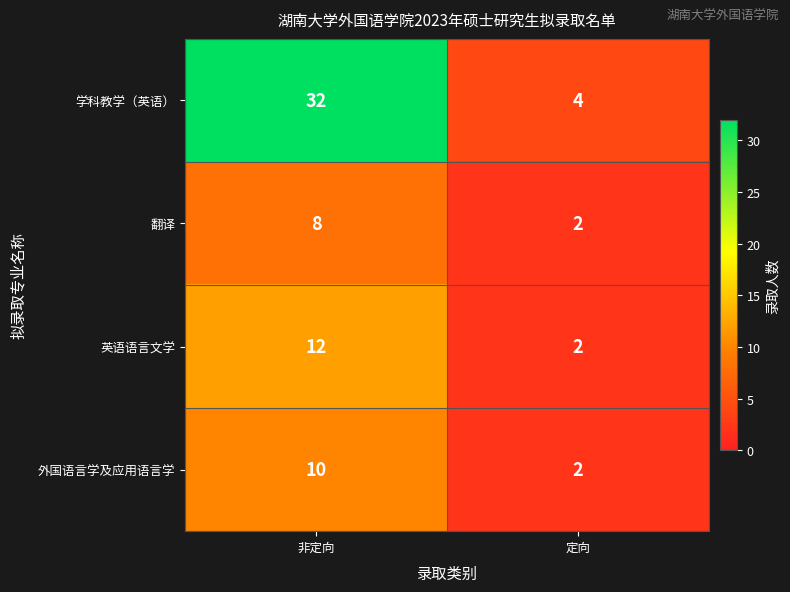

What is the sum of the 翻译 values at 非定向 and 定向?

10